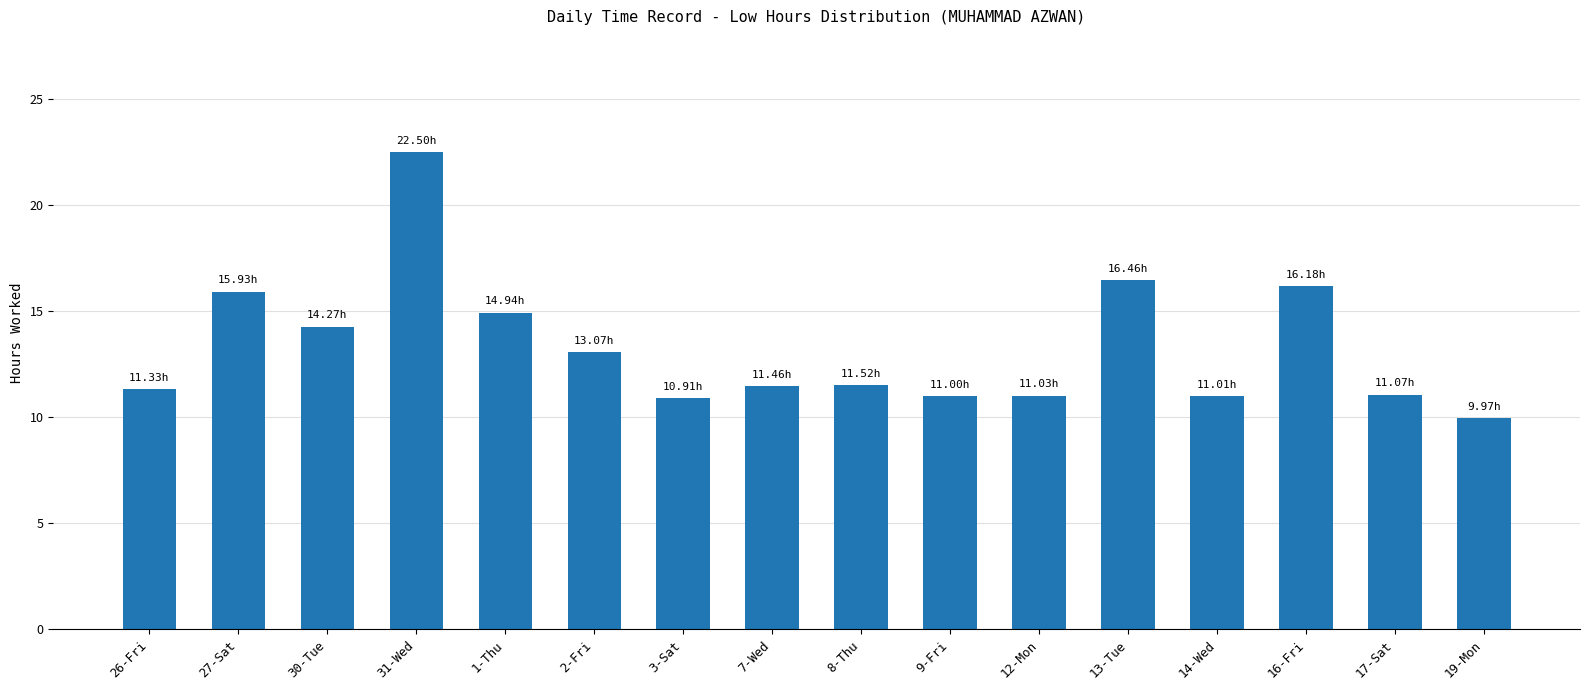

What is the smallest value displayed?

10.0